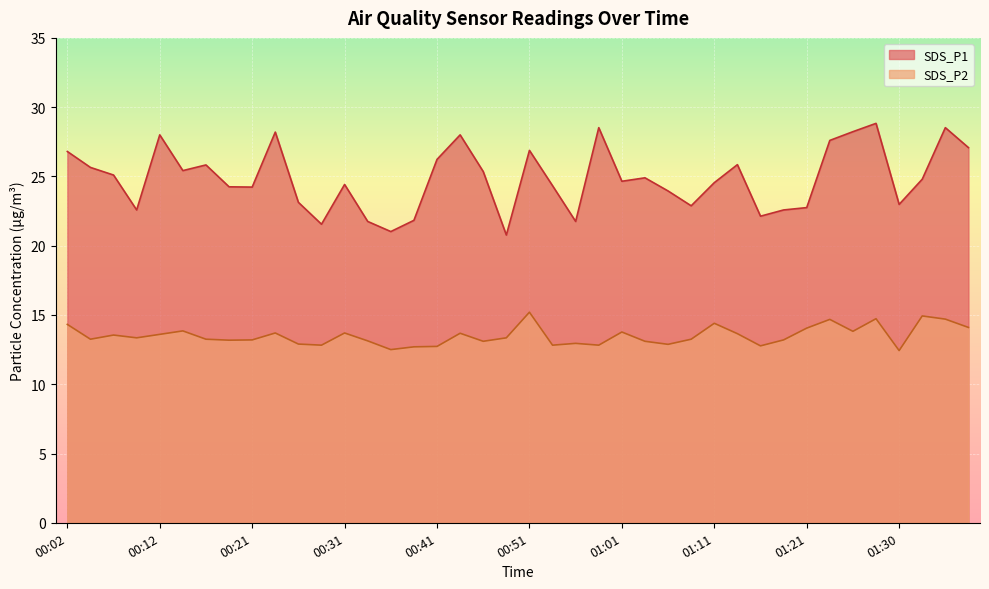

What is the average value of the SDS_P1 series?

24.8